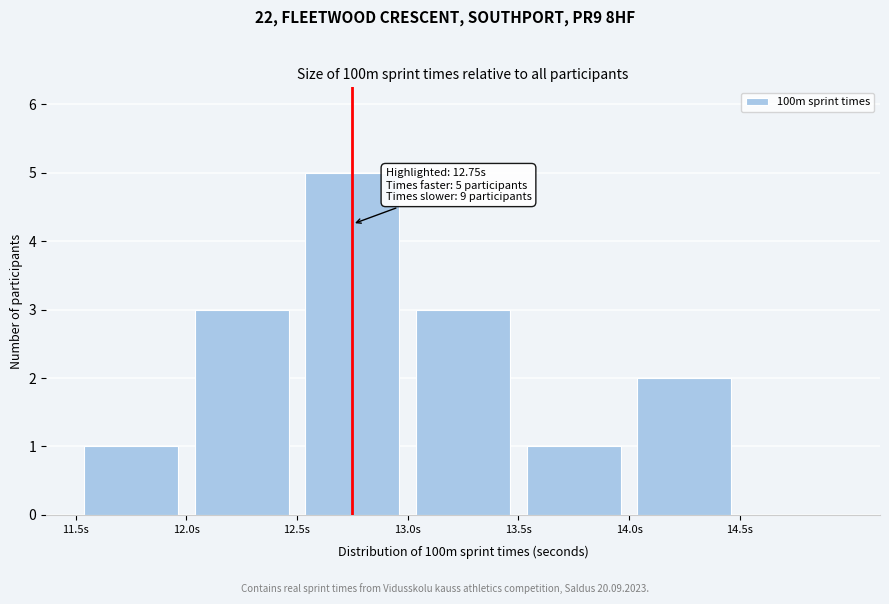

Which range on the x-axis has the tallest bar?

12.5 to 13.0